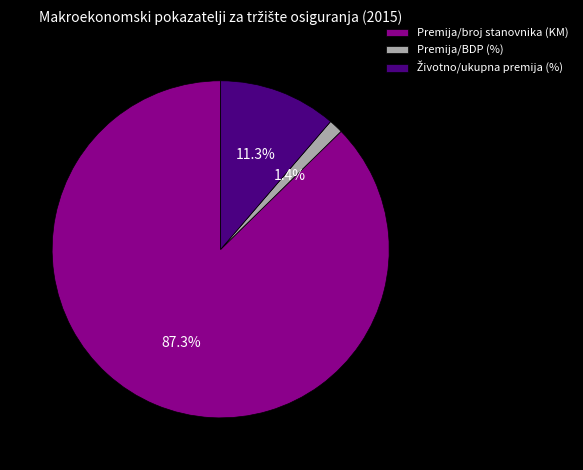

What percentage is NOT represented by Premija/BDP (%)?

98.6%